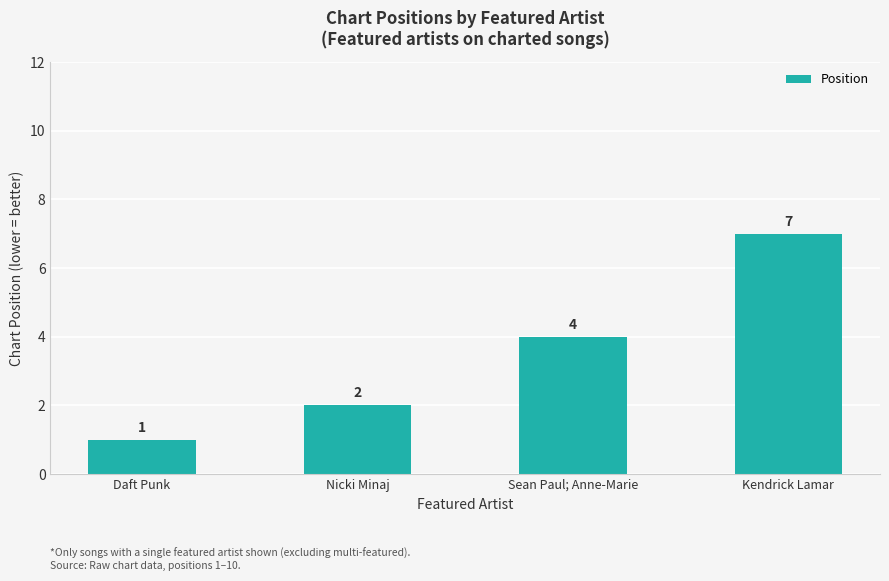

What is the label of the 3rd bar from the right?

Nicki Minaj